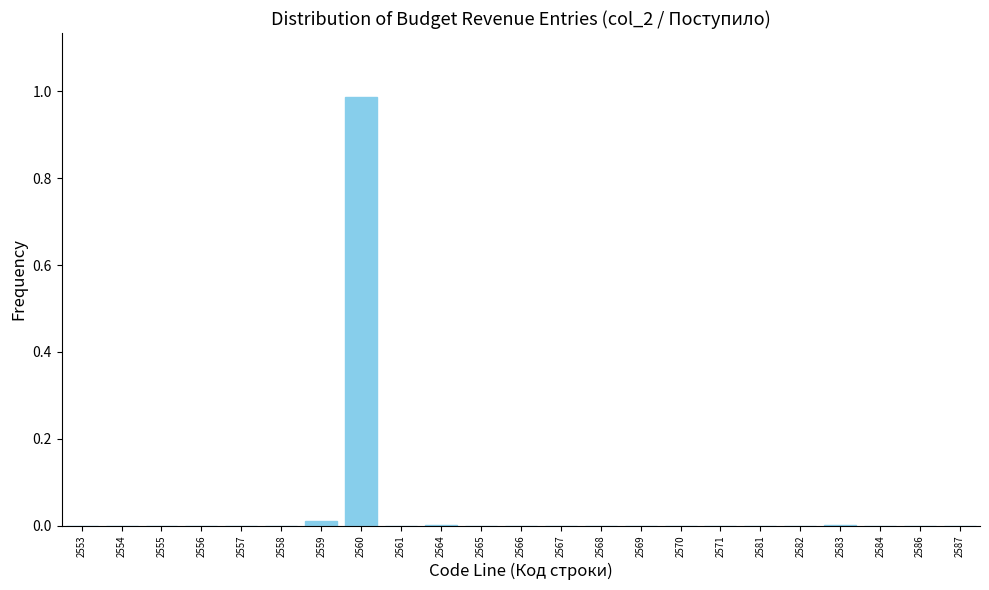

Is it true that the value at 2558 is 0.0?

True